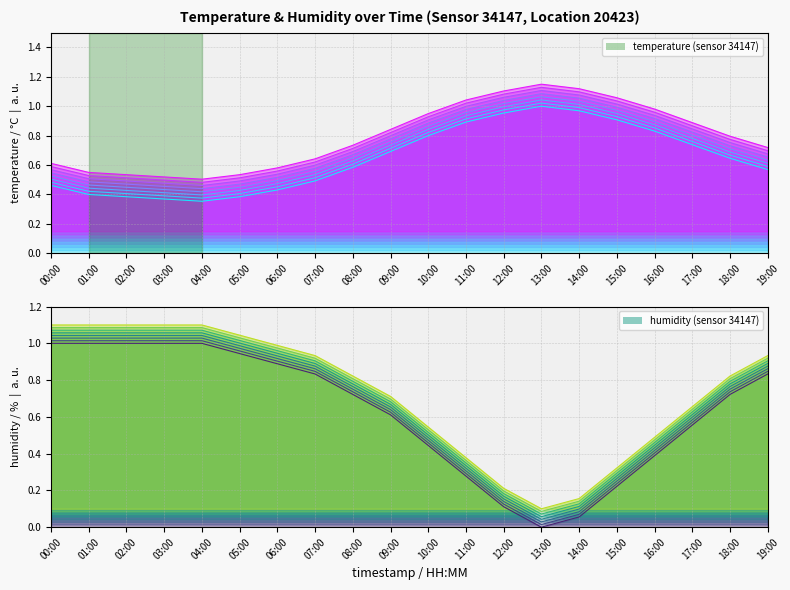

True or false: humidity_line_0 has more than 2 interior local peaks.

False